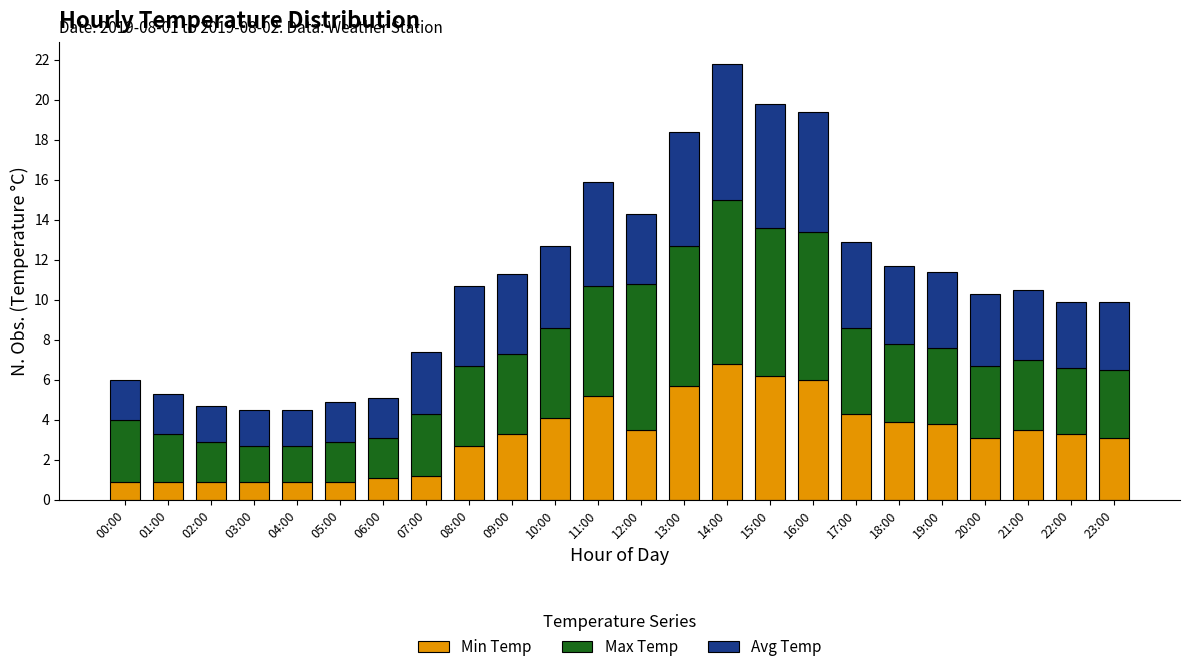

Which category has the highest value in the Min Temp series?

14:00